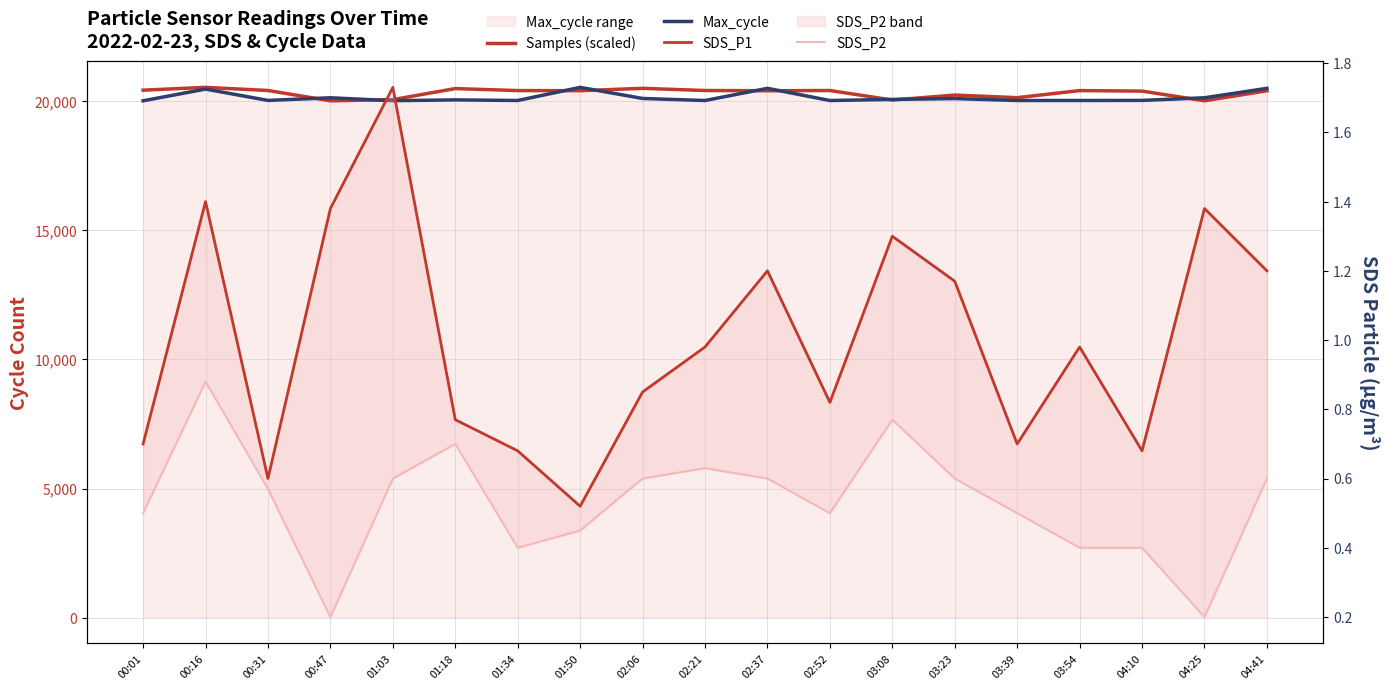

What position from the left is 00:31?

3